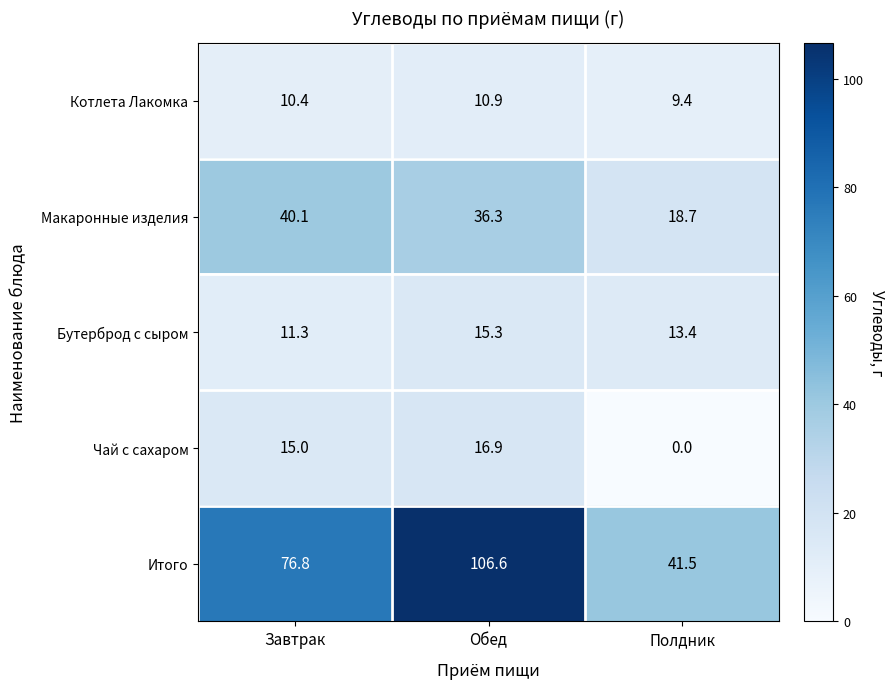

What is the difference between the maximum and minimum values in the Итого series?

65.1